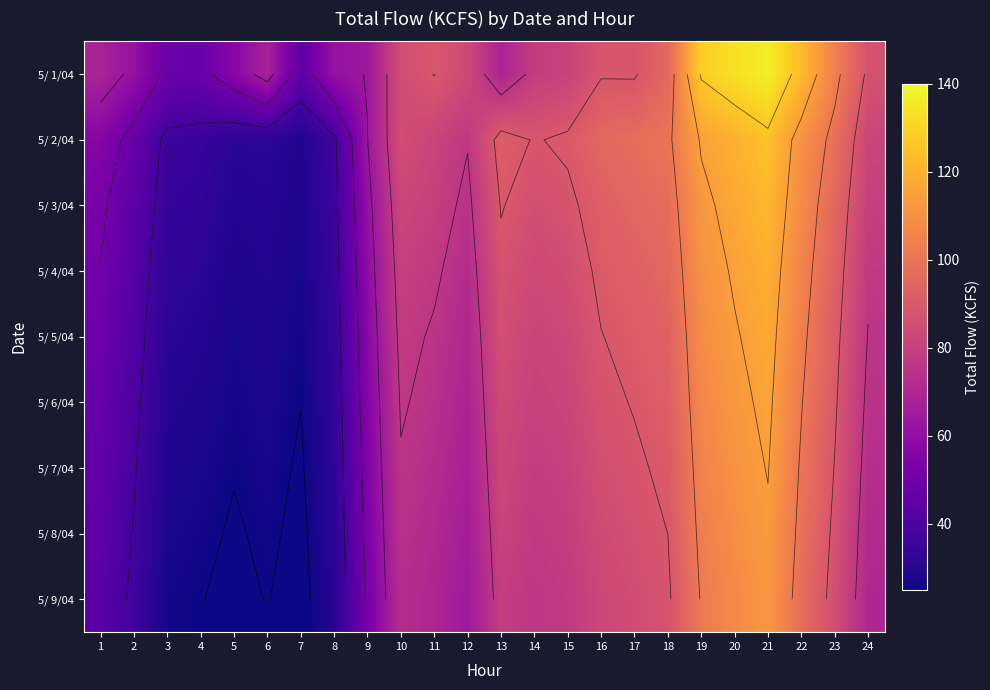

The 5/ 6/04 series shows 59.7 at 22. True or false?

False